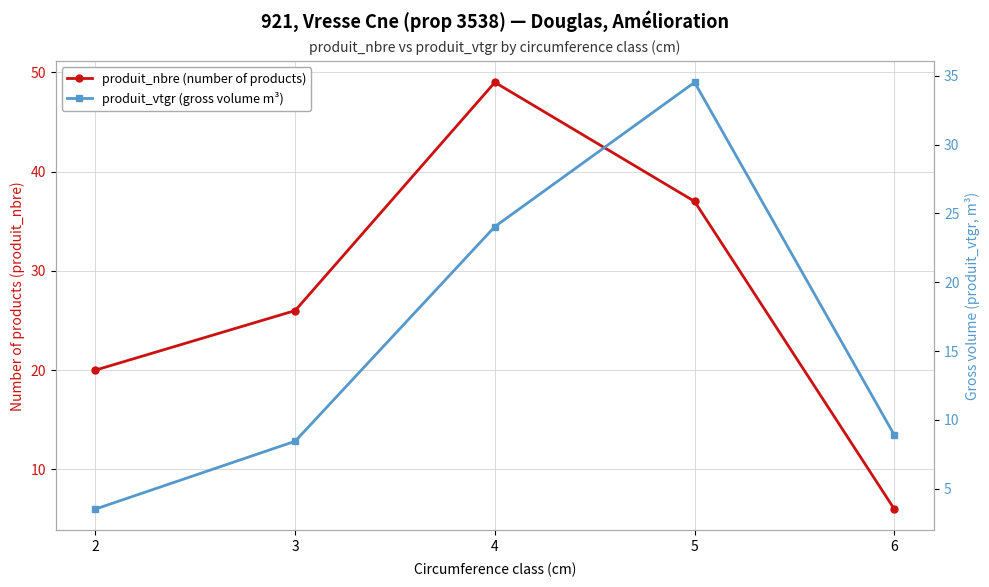

How many intersections are there between produit_vtgr (gross volume m³) and produit_nbre (number of products)?

1